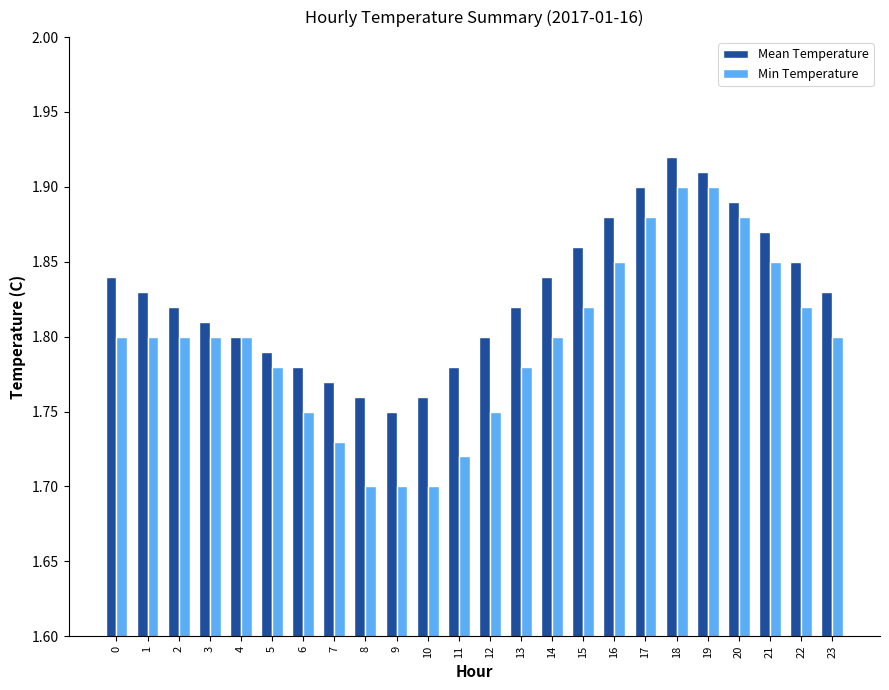

The value of Min Temperature at 21 is 2.7. True or false?

False